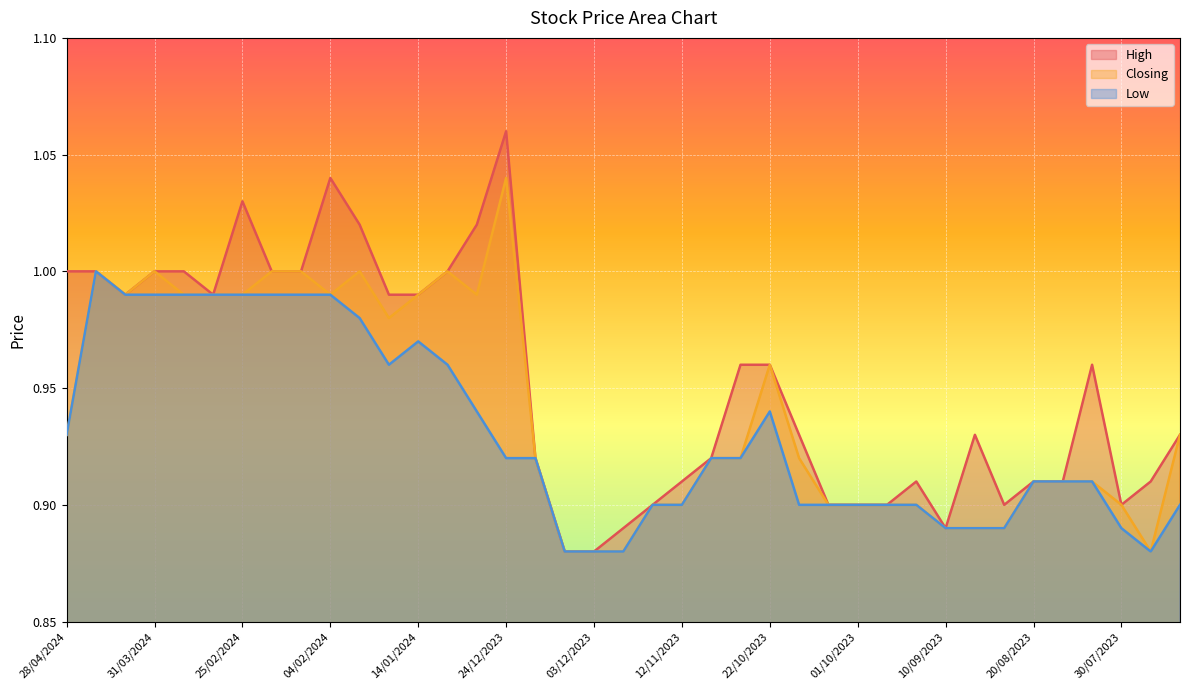

Which series has the largest range (max minus min)?

High